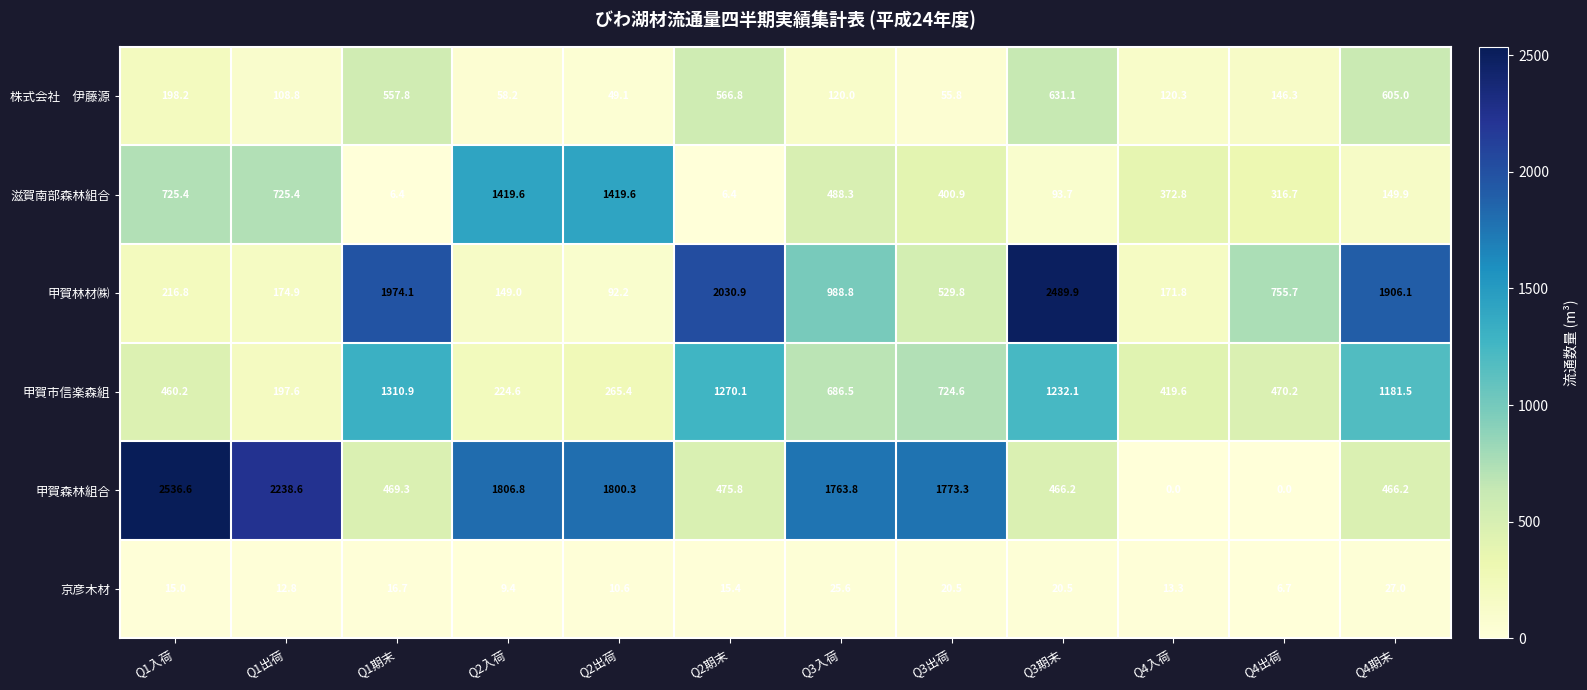

At which category is the sum across all series the highest?

Q3期末